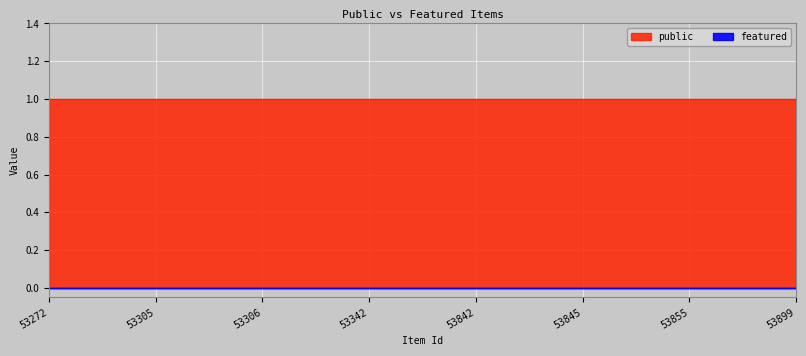

What is the spread (max minus min) of values at 53899?

1